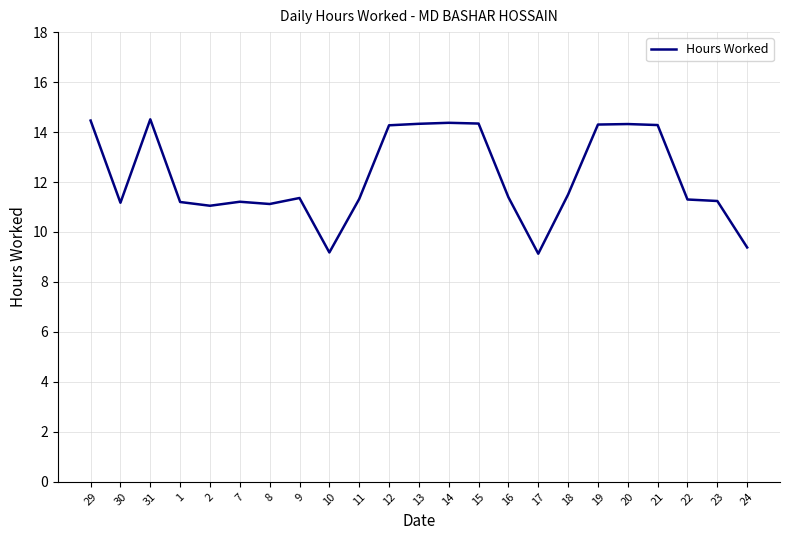

What value does the data have at 7?

11.2